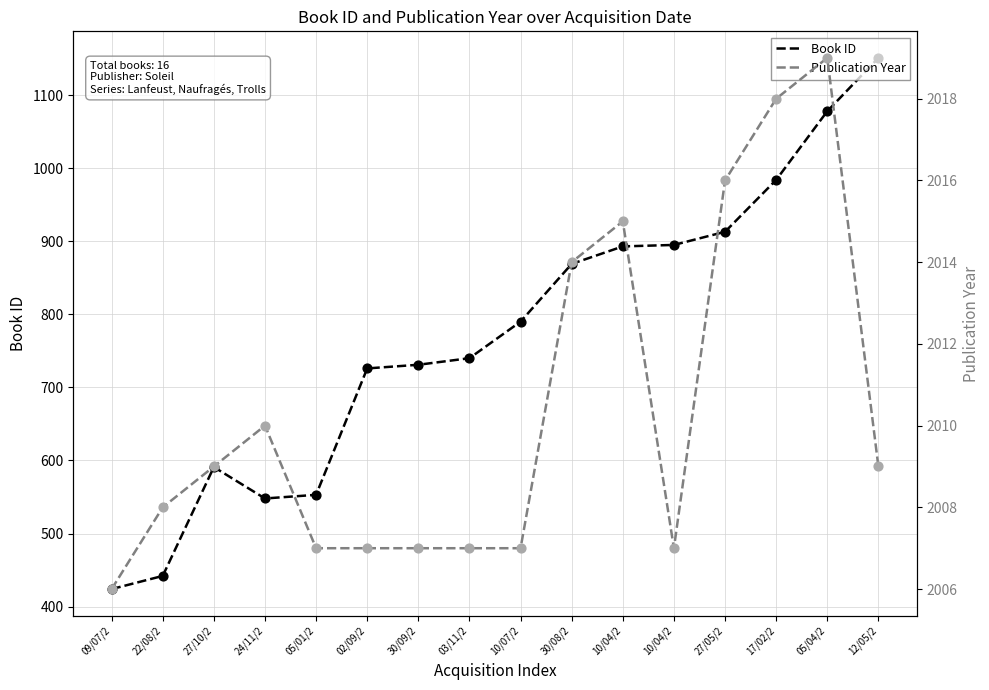

What is the total value across all series at 30/08/2?

2883